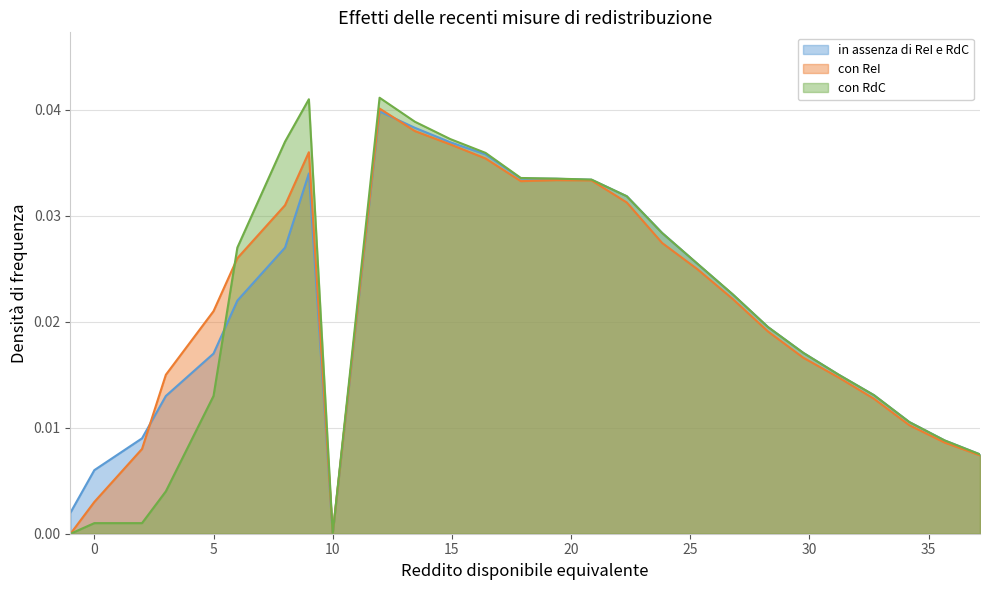

Which series has the widest spread of values?

con RdC